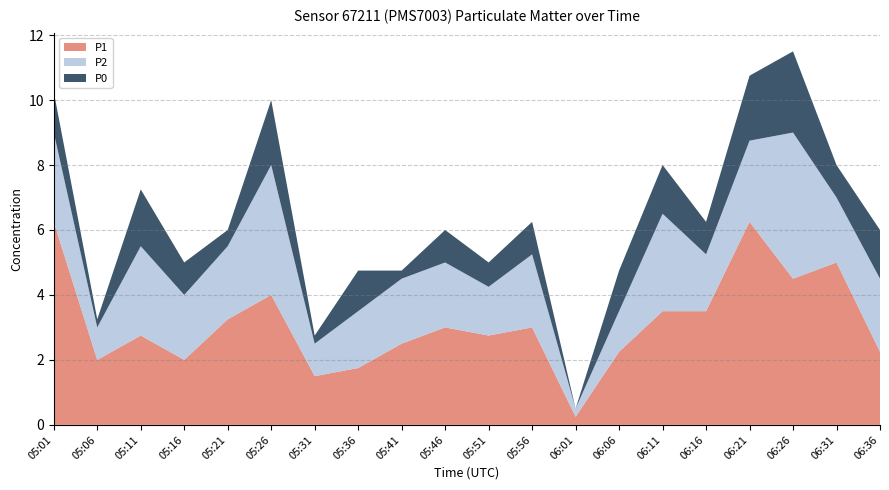

Reading left to right, what are all the values shown in this chart?

P1: 6.2	2.0	2.8	2.0	3.2	4.0	1.5	1.8	2.5	3.0	2.8	3.0	0.2	2.2	3.5	3.5	6.2	4.5	5.0	2.2
P2: 2.8	1.0	2.8	2.0	2.2	4.0	1.0	1.8	2.0	2.0	1.5	2.2	0.2	1.2	3.0	1.8	2.5	4.5	2.0	2.2
P0: 1.2	0.2	1.8	1.0	0.5	2.0	0.2	1.2	0.2	1.0	0.8	1.0	0.0	1.2	1.5	1.0	2.0	2.5	1.0	1.5